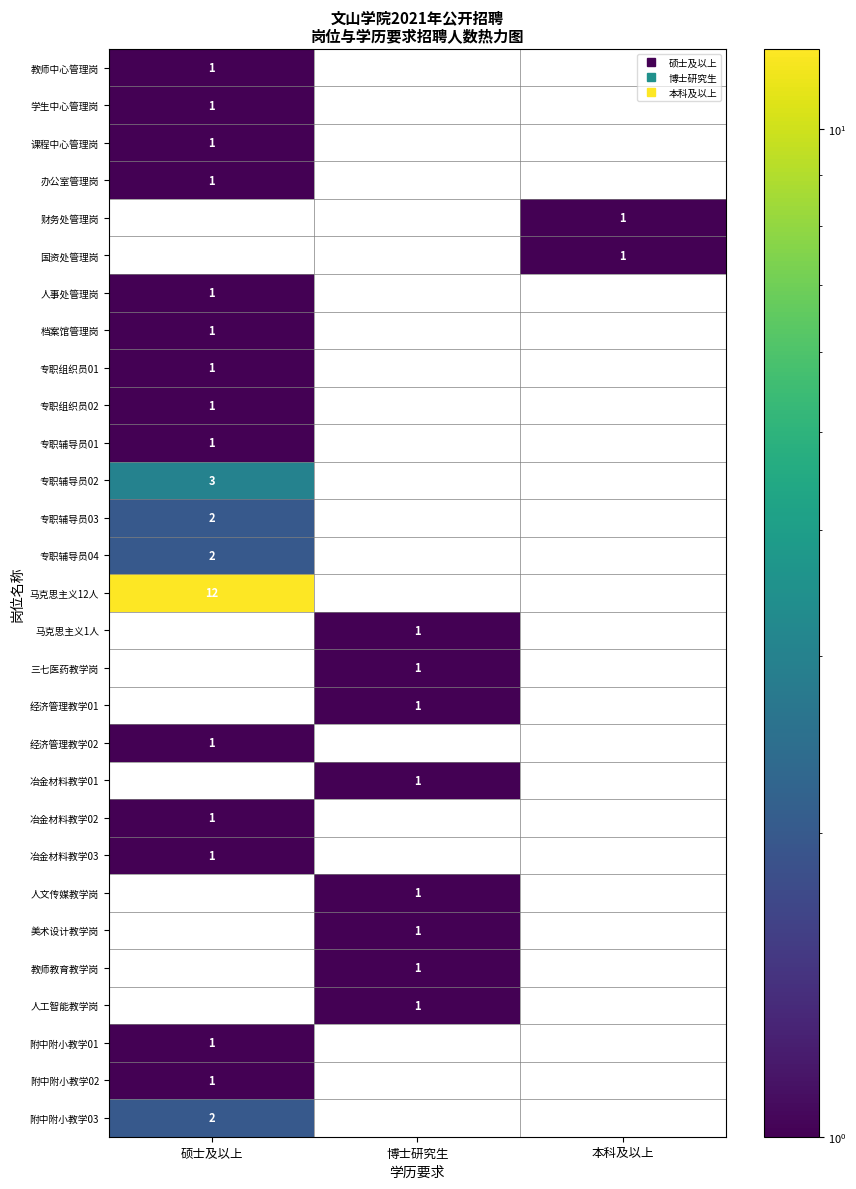

What is the maximum value shown in the chart?

12.0